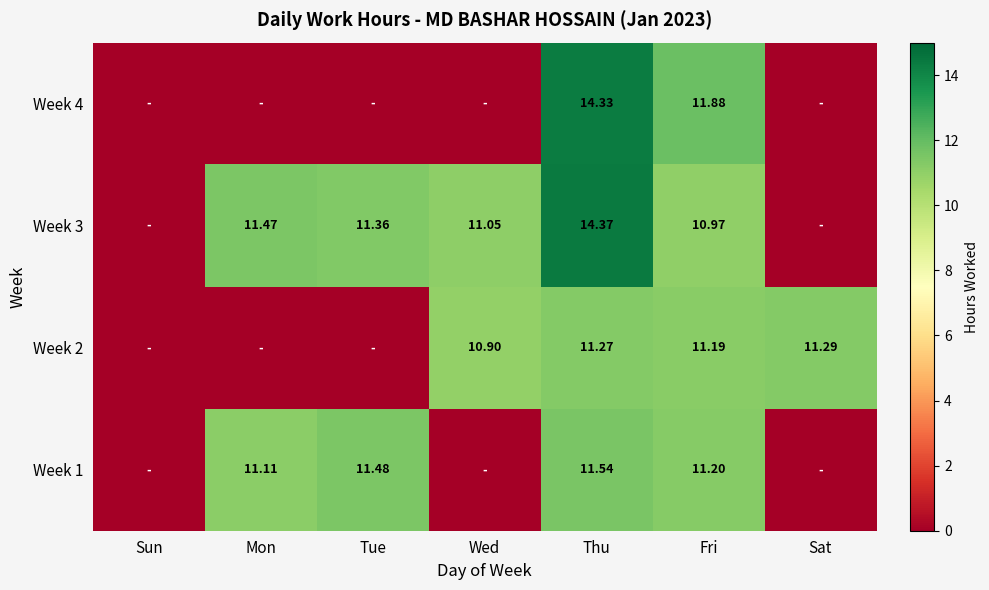

Is the value of Week 4 at Thu greater than the value of Week 1 at Fri?

Yes